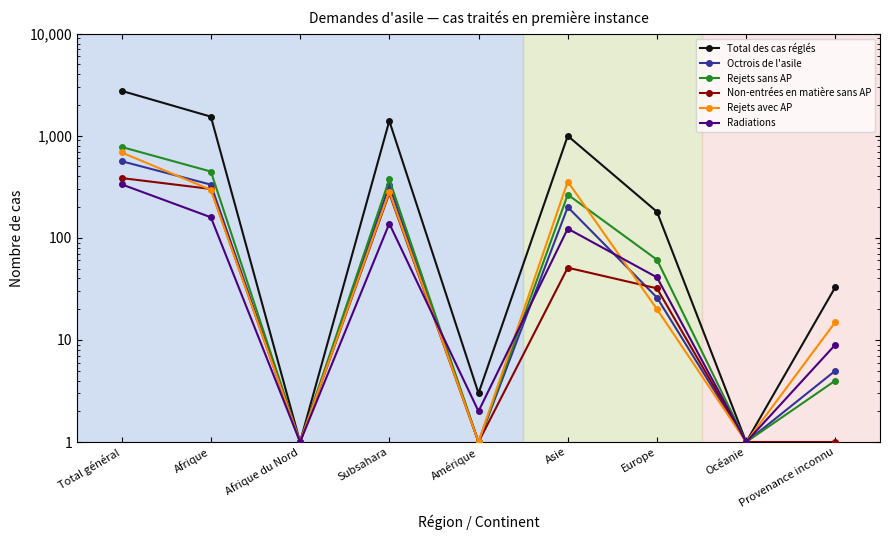

What is the sum of all Total des cas réglés values?

6901